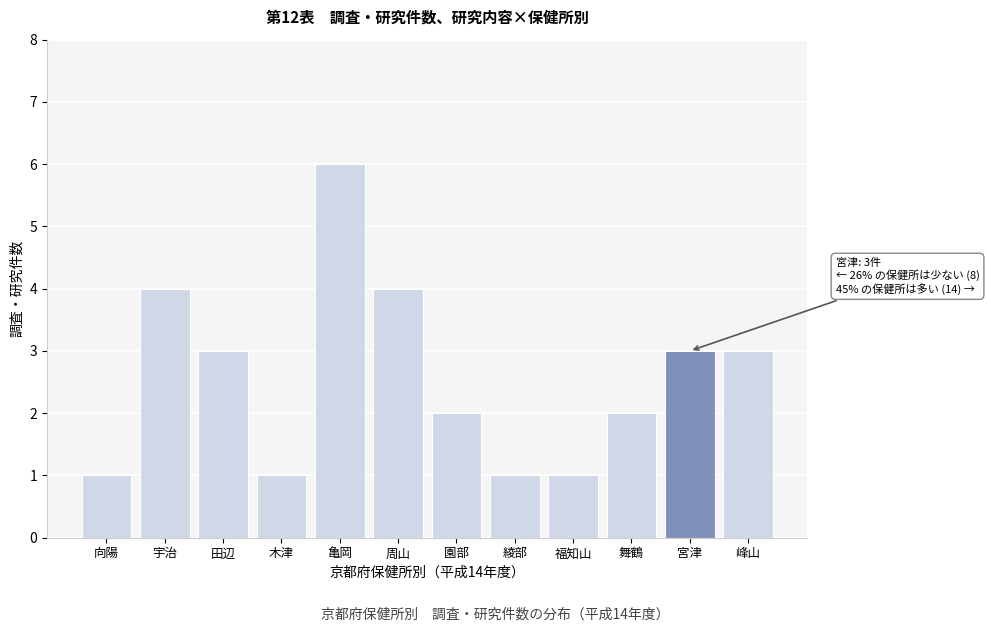

Reading left to right, extract all data points from this chart.

1	4	3	1	6	4	2	1	1	2	3	3